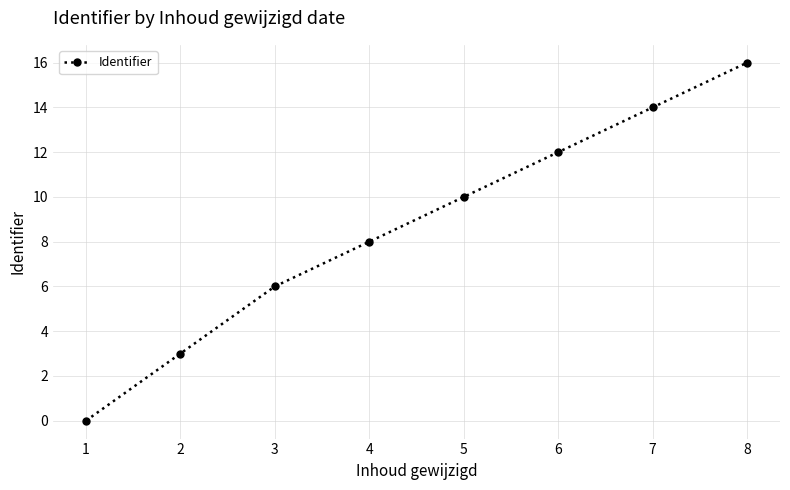

What is the difference between the values at 2 and 6?

9